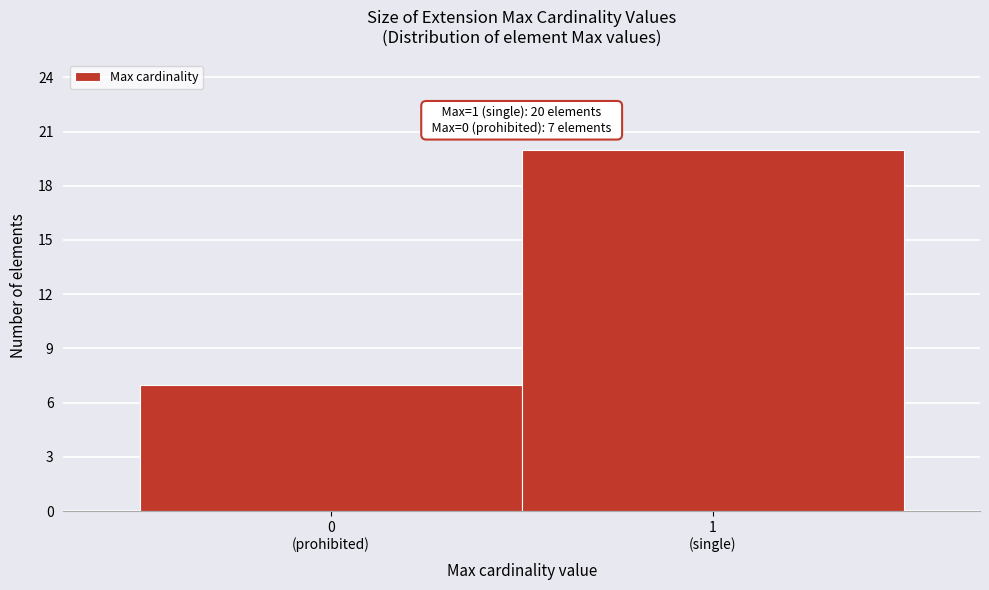

Reading left to right, list all the values displayed in this chart.

7	20